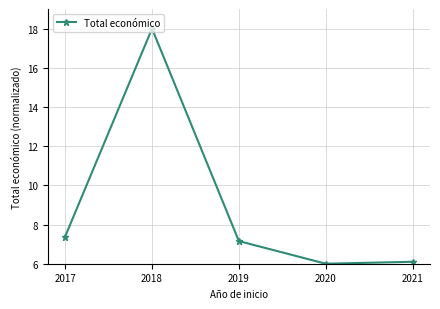

Count the number of values greater than 7.

3